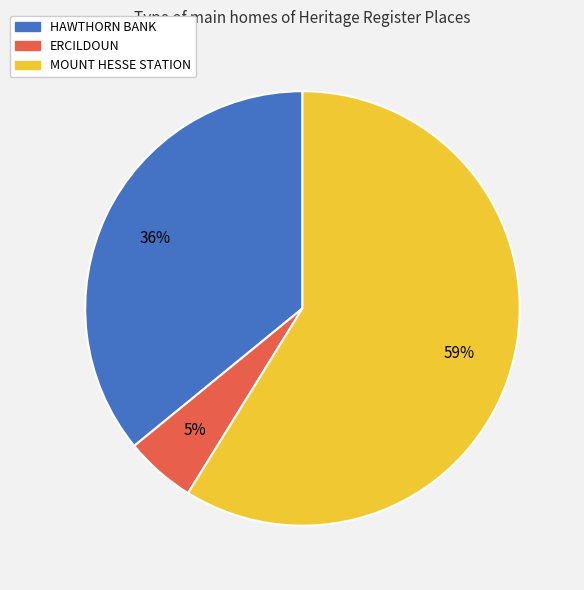

Rank the categories by value from highest to lowest.

MOUNT HESSE STATION, HAWTHORN BANK, ERCILDOUN